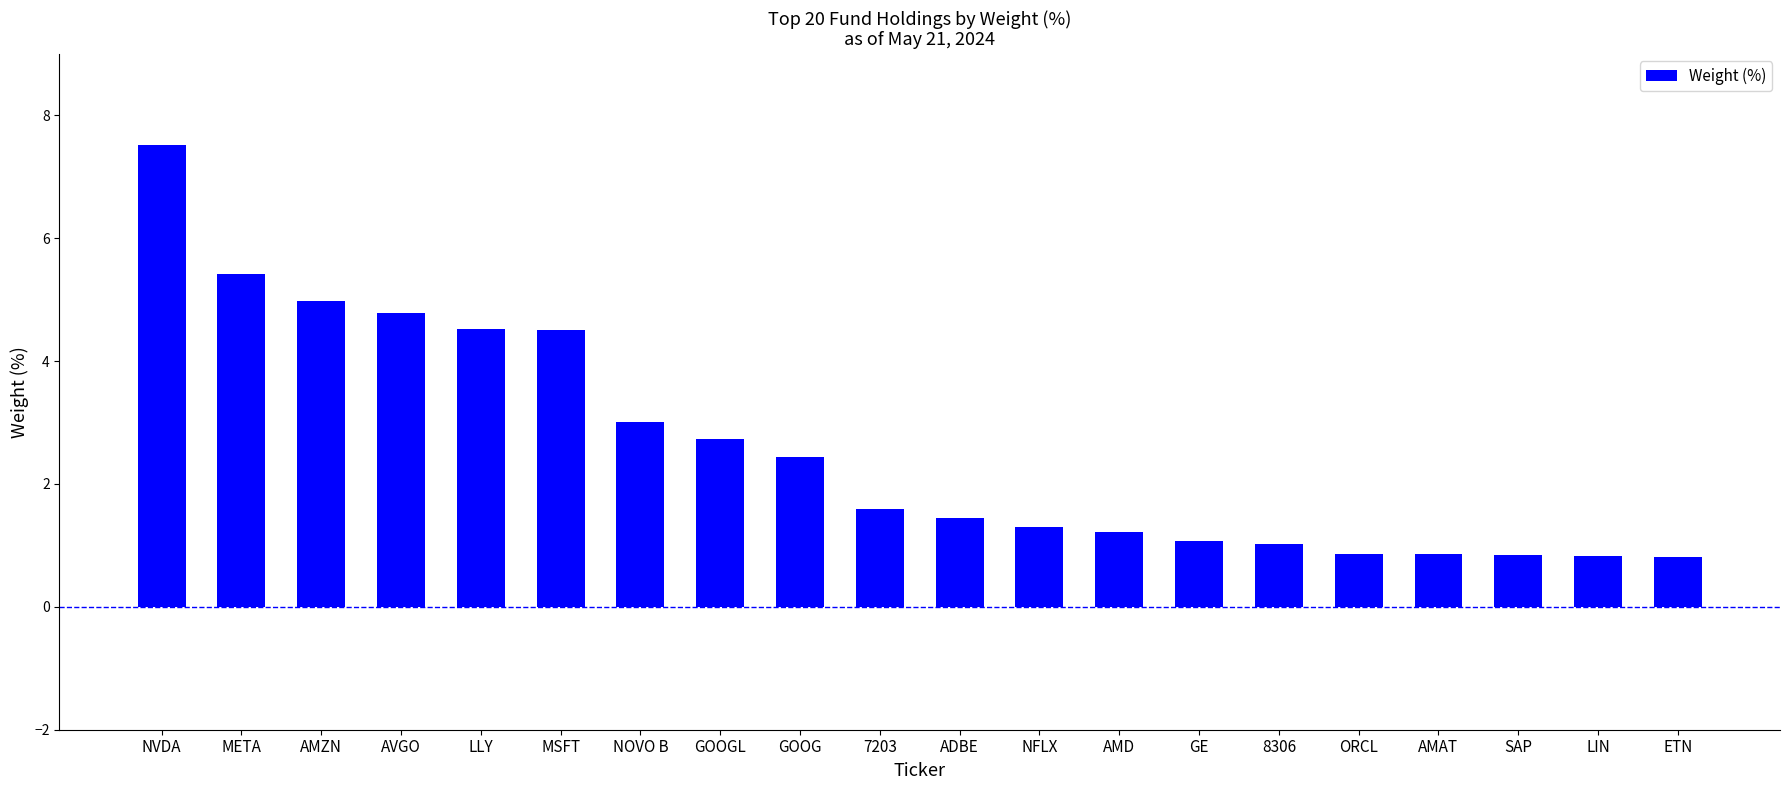

Which has a higher value, META or GOOGL?

META